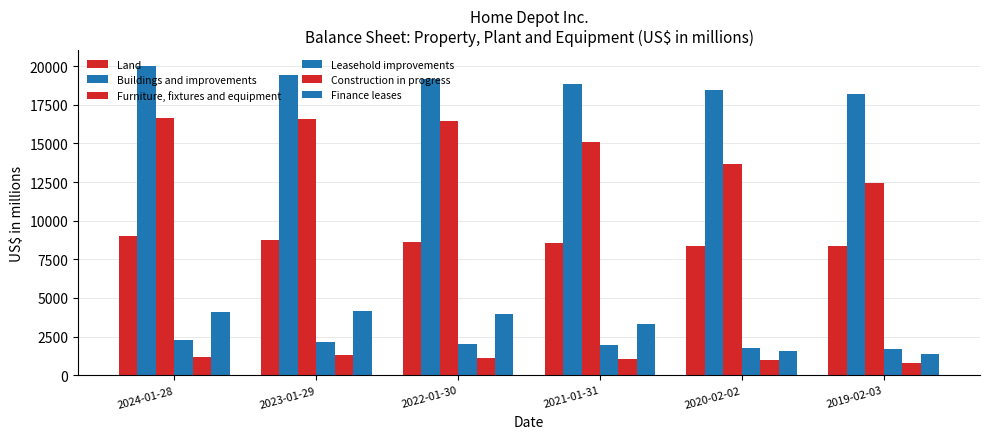

Reading left to right, transcribe all the data shown in this chart.

Land: 9027	8719	8617	8543	8390	8363
Buildings and improvements: 20030	19430	19173	18838	18432	18199
Furniture, fixtures and equipment: 16667	16564	16441	15119	13666	12460
Leasehold improvements: 2254	2130	2016	1925	1789	1705
Construction in progress: 1192	1297	1139	1068	1005	820
Finance leases: 4087	4135	3943	3308	1578	1392